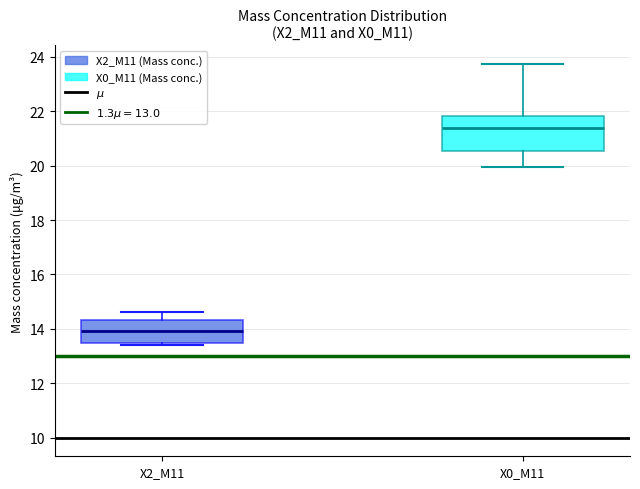

Which box's median line is the highest?

X0_M11